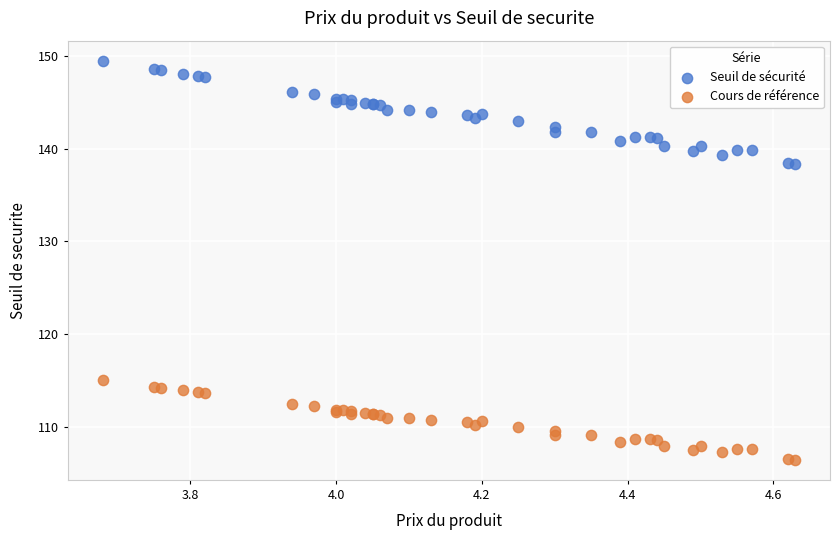

Which series reaches the minimum Y coordinate?

Cours de référence